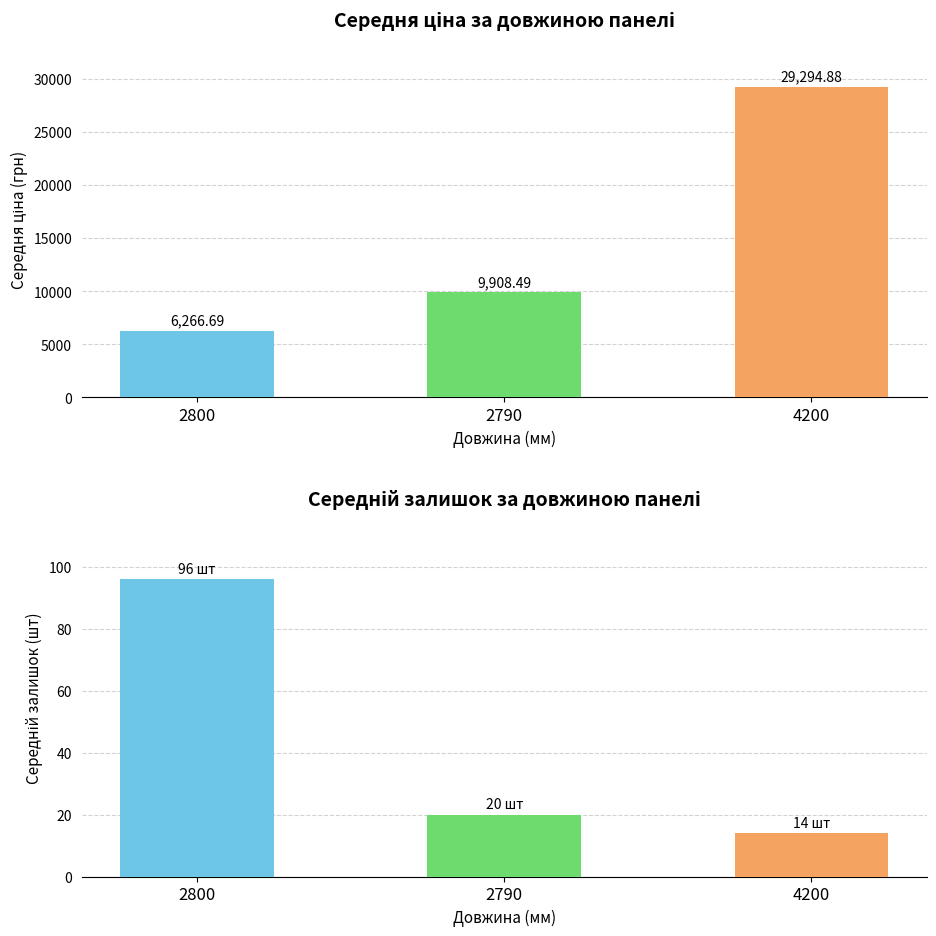

How many categories are shown in the chart?

3